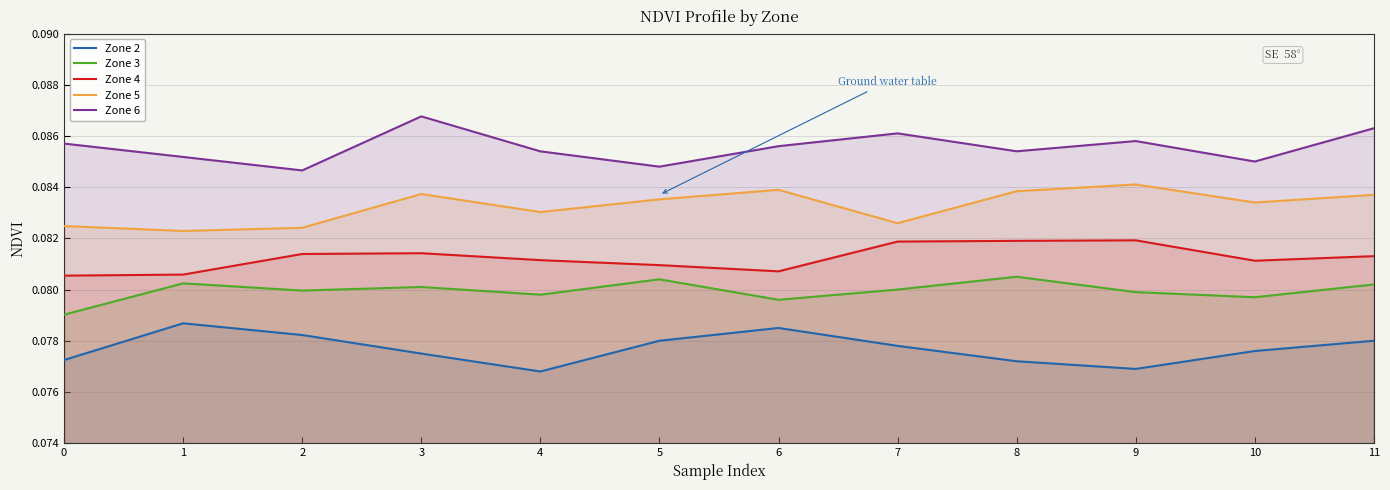

Rank the series by their average value, from highest to lowest.

Zone 6, Zone 5, Zone 4, Zone 3, Zone 2